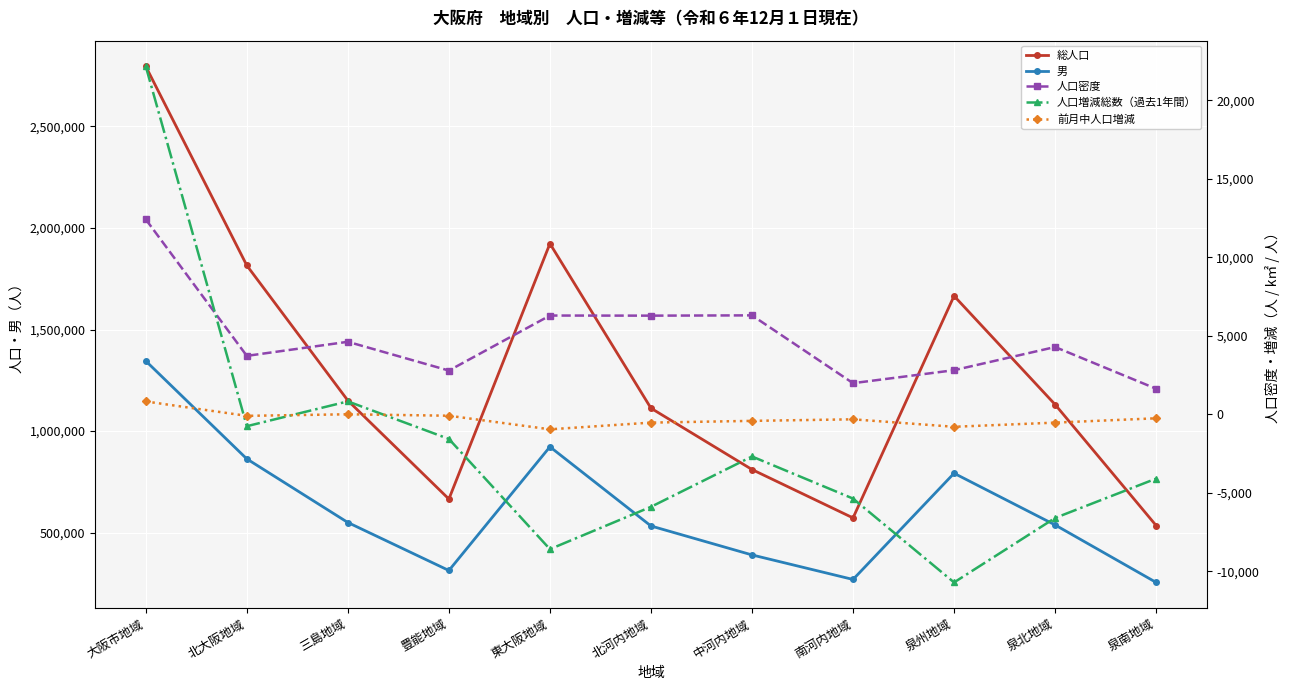

How many lines are shown in the chart?

5